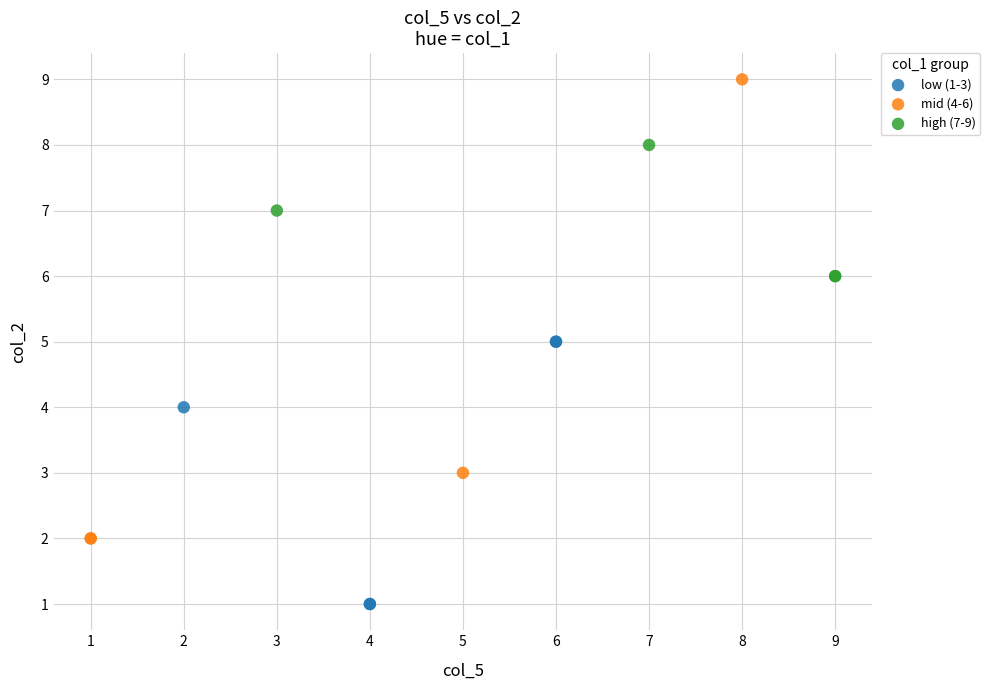

Which series reaches the minimum Y coordinate?

low (1-3)